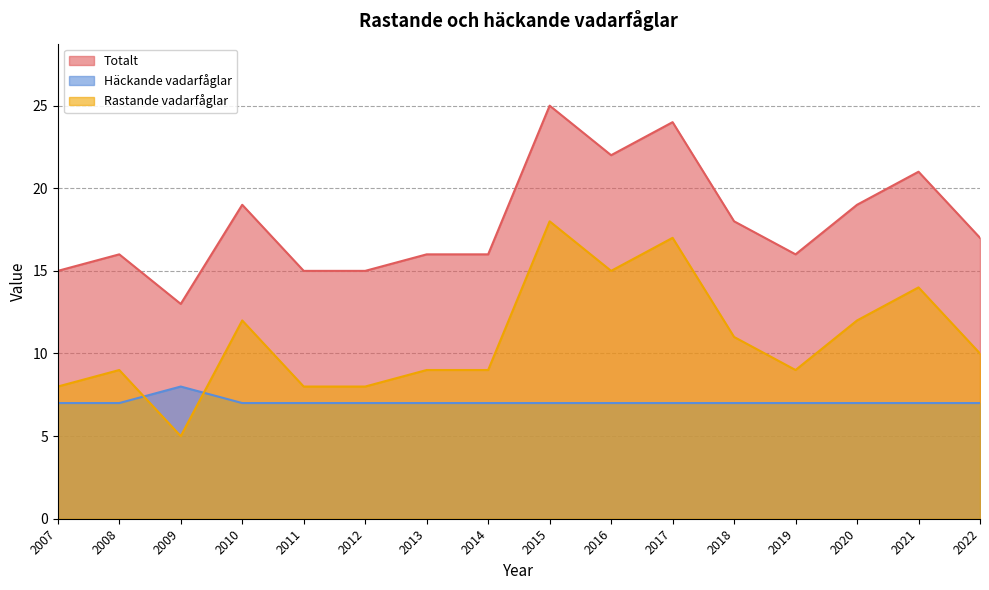

The value of Rastande vadarfåglar at 2012 is 8. True or false?

True